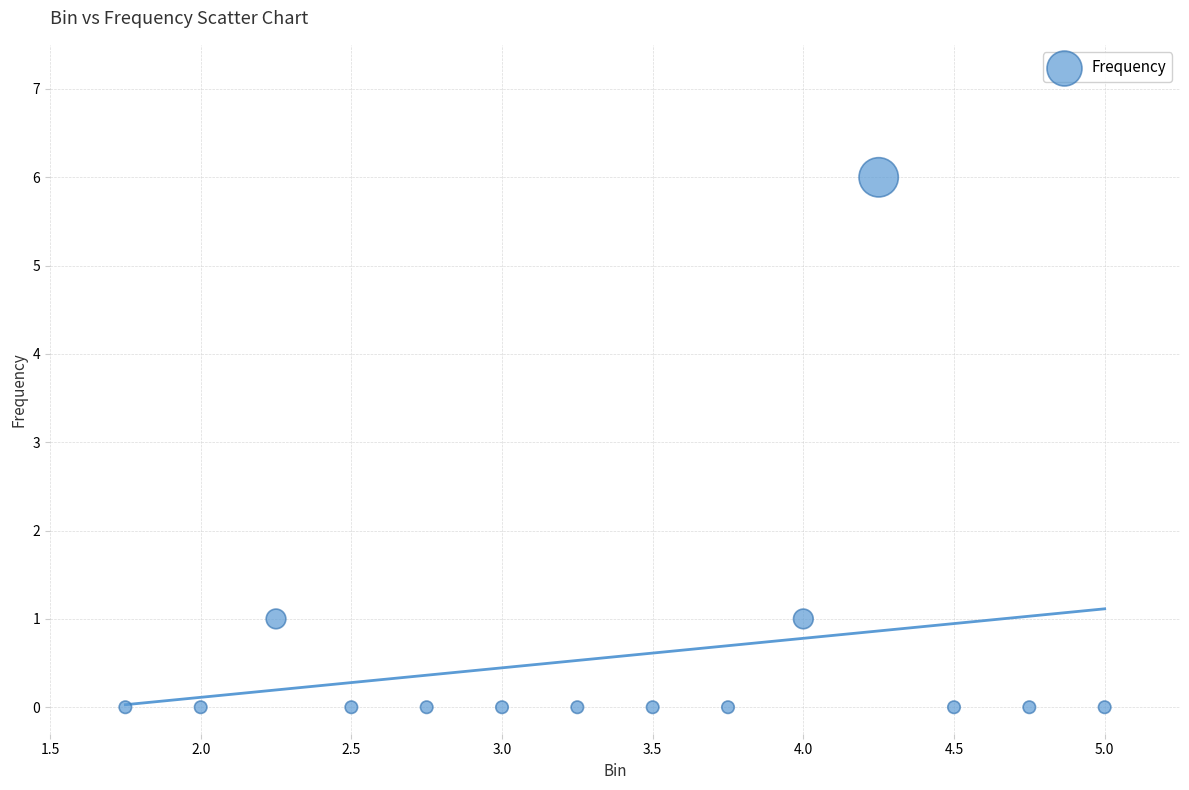

What is the range of Y values (max minus min)?

6